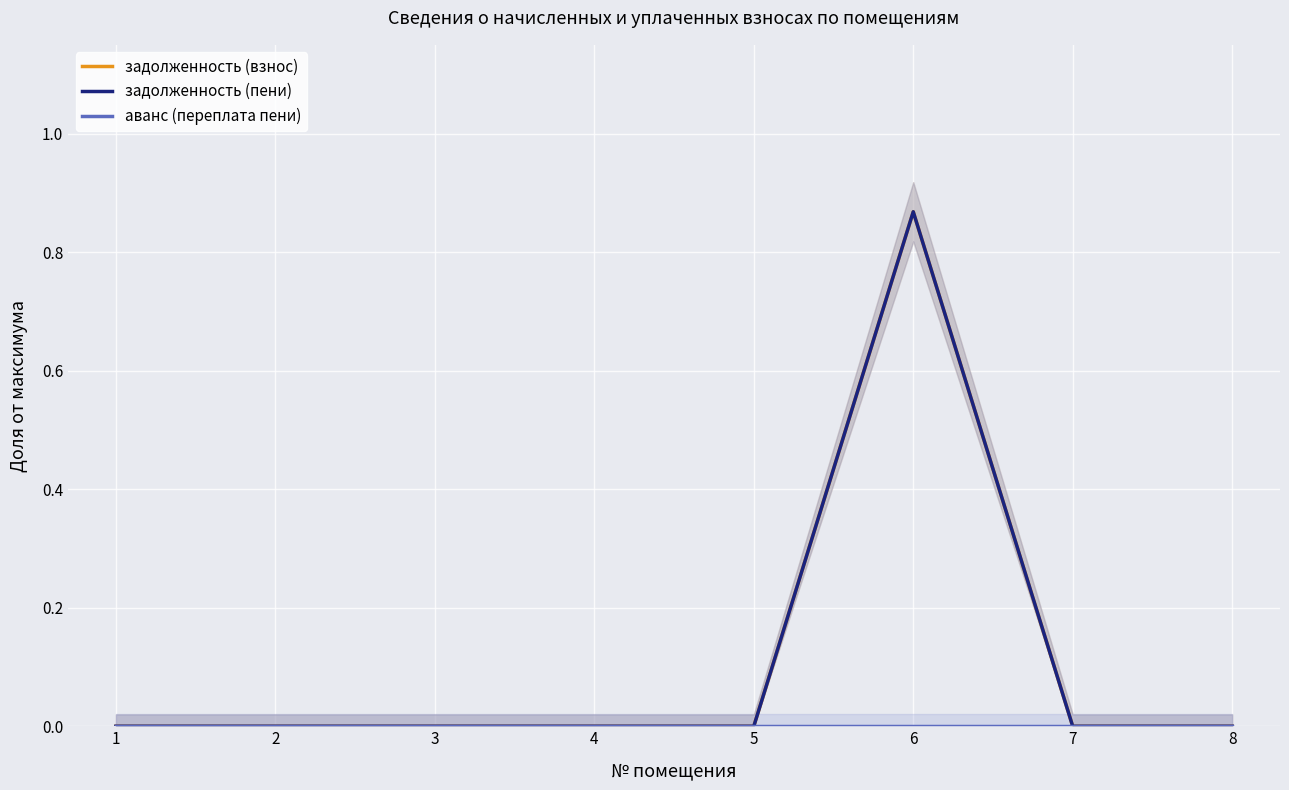

How many series are shown in this chart?

3